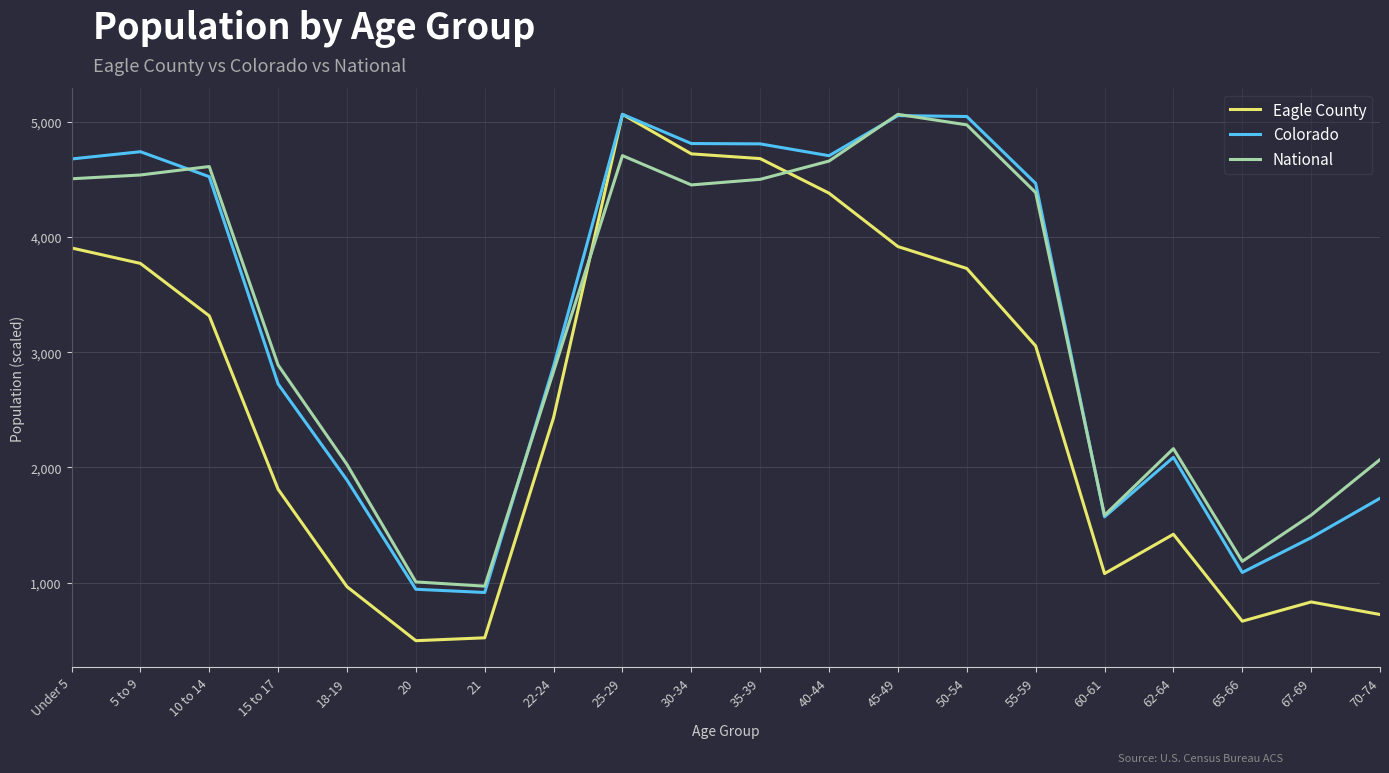

True or false: National and Colorado cross at least once.

True